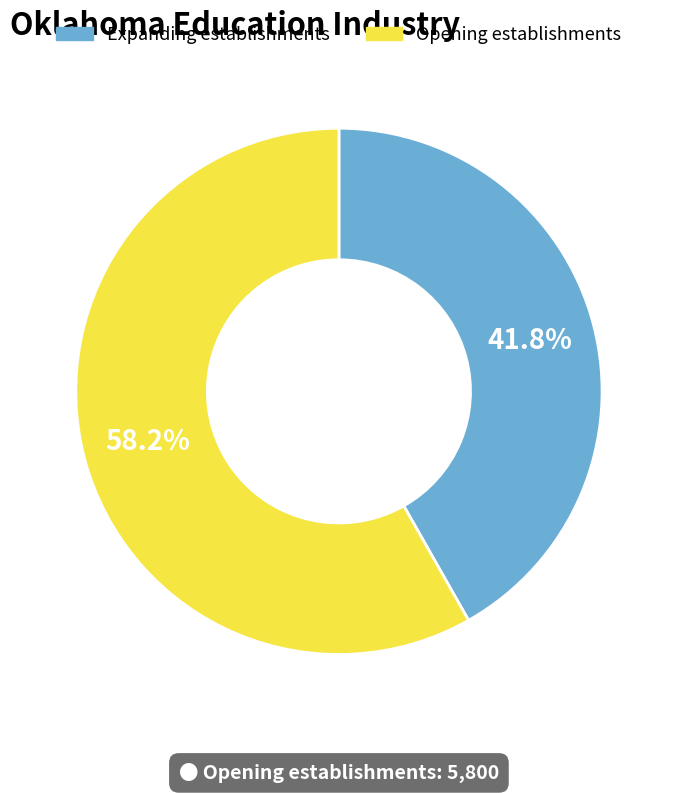

How many segments does this pie chart have?

2